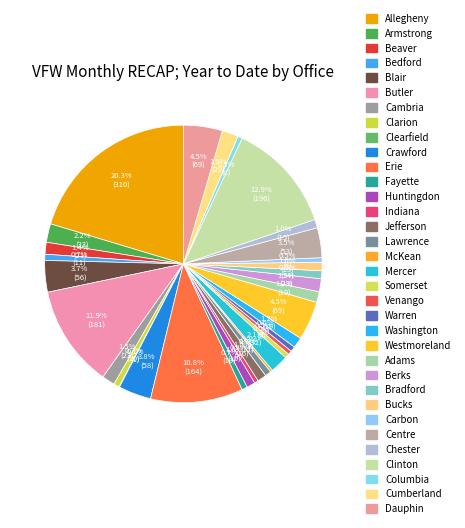

To the nearest percent, what is the average slice percentage?

3%